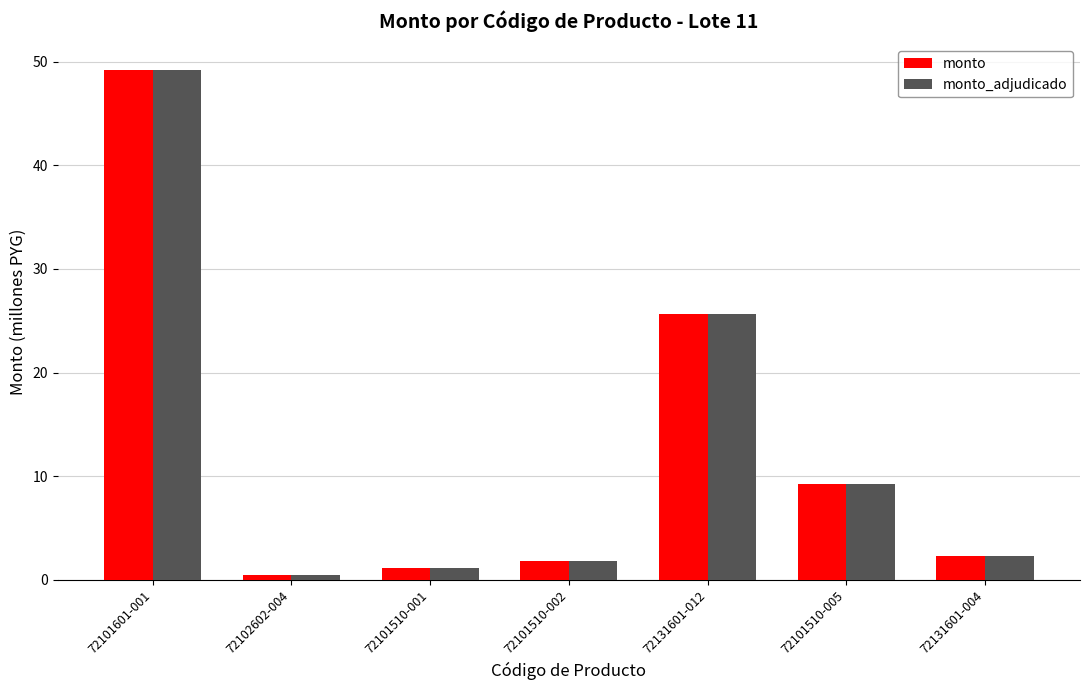

What position from the right is 72101510-002?

4